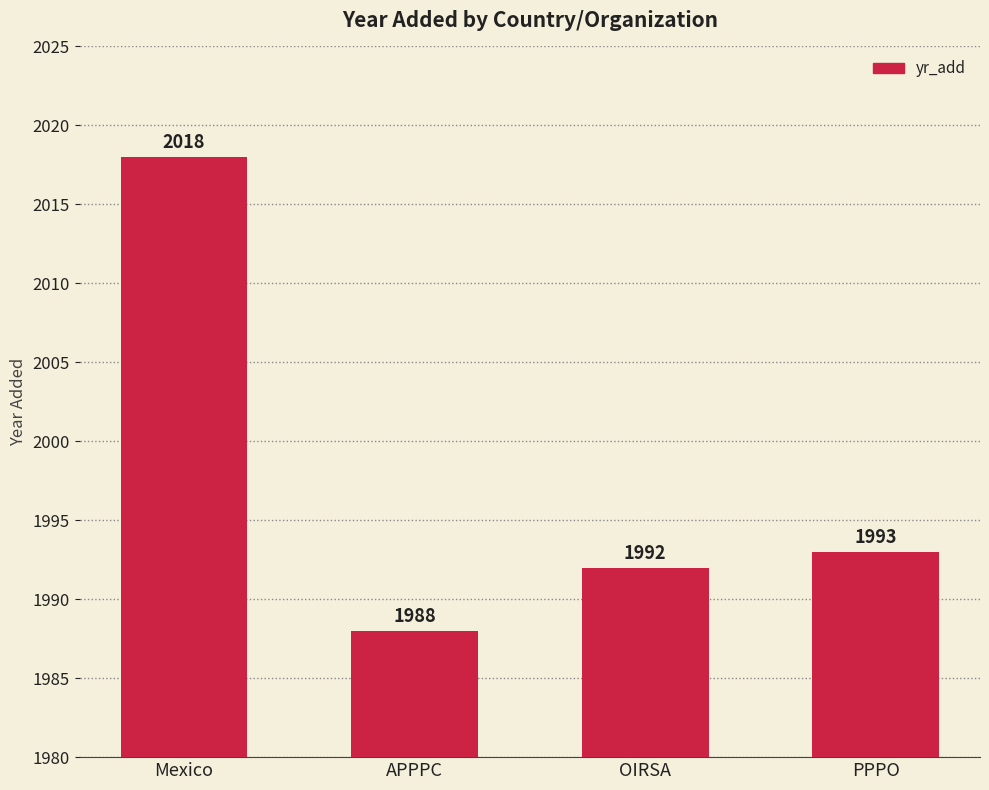

Reading left to right, extract all data points from this chart.

2018	1988	1992	1993